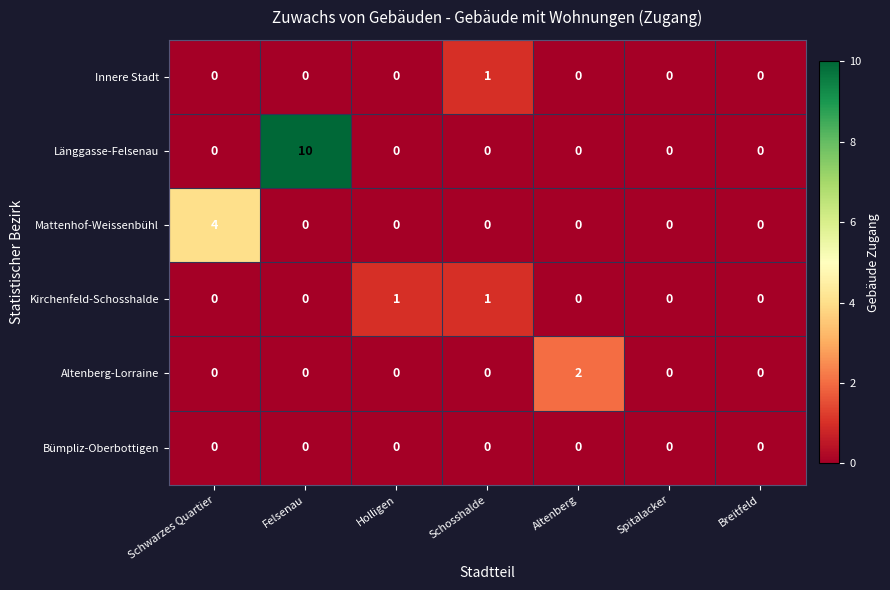

The Mattenhof-Weissenbühl series shows 0 at Felsenau. True or false?

True